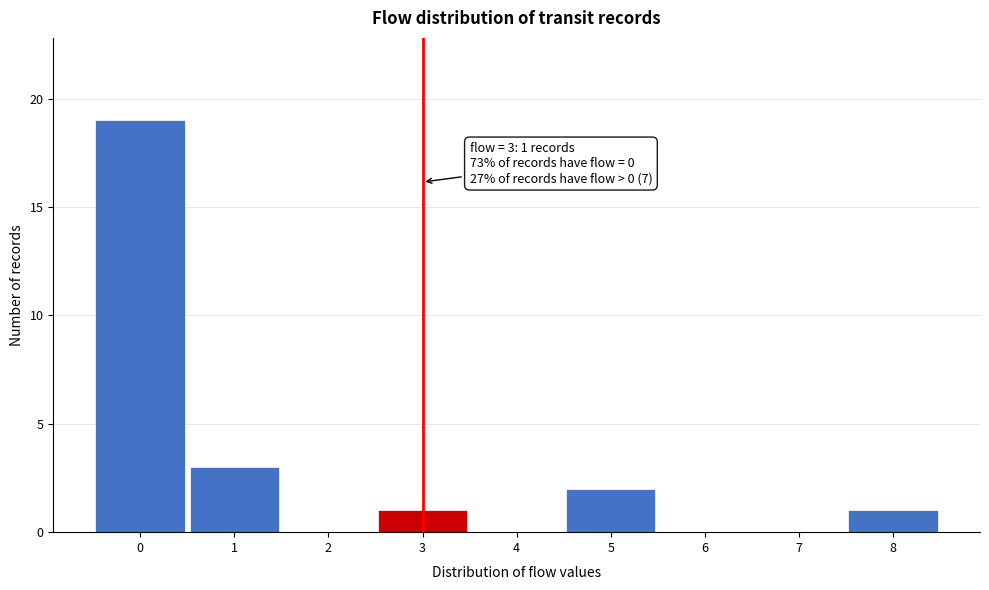

Over which range of the x-axis is the bar tallest?

-0.5 to 0.5